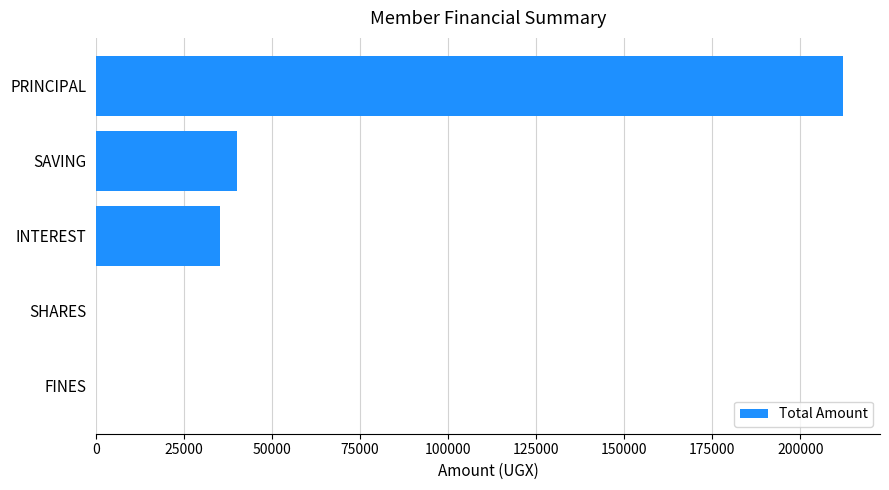

At which label is the value closest to 106000?

SAVING